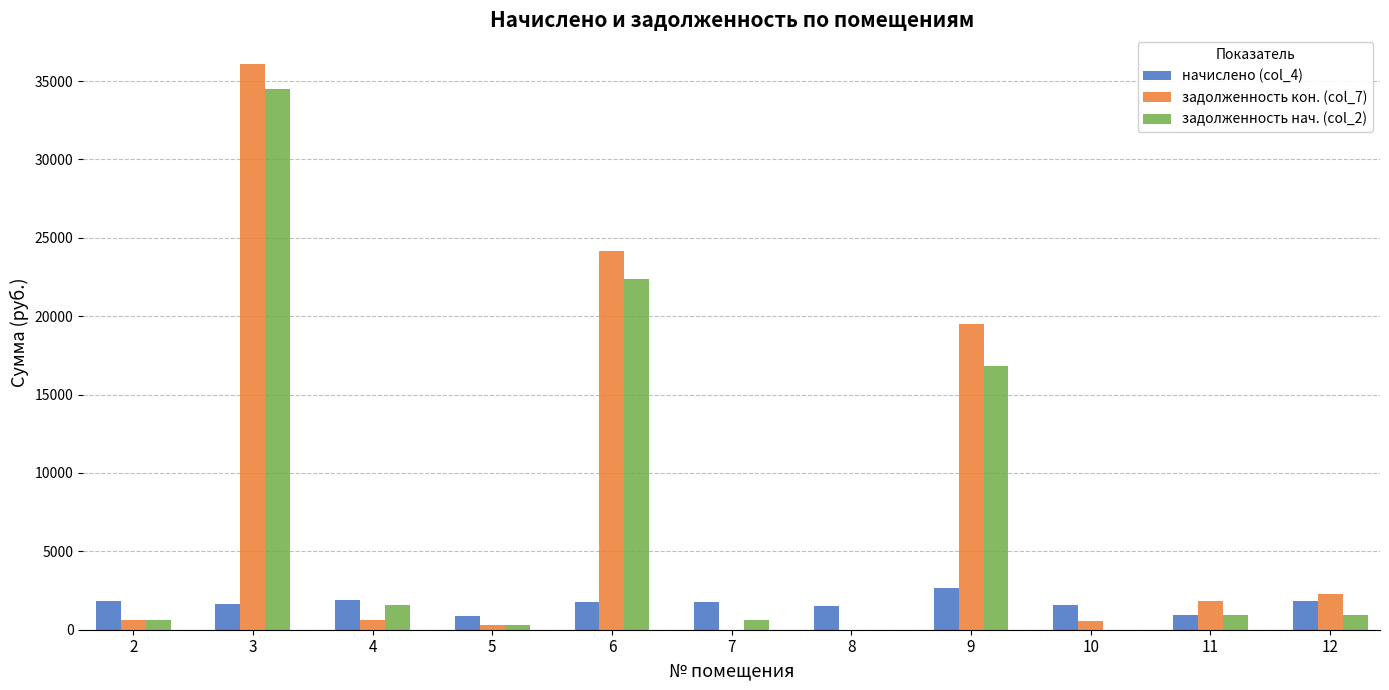

How many distinct data groups are displayed?

3